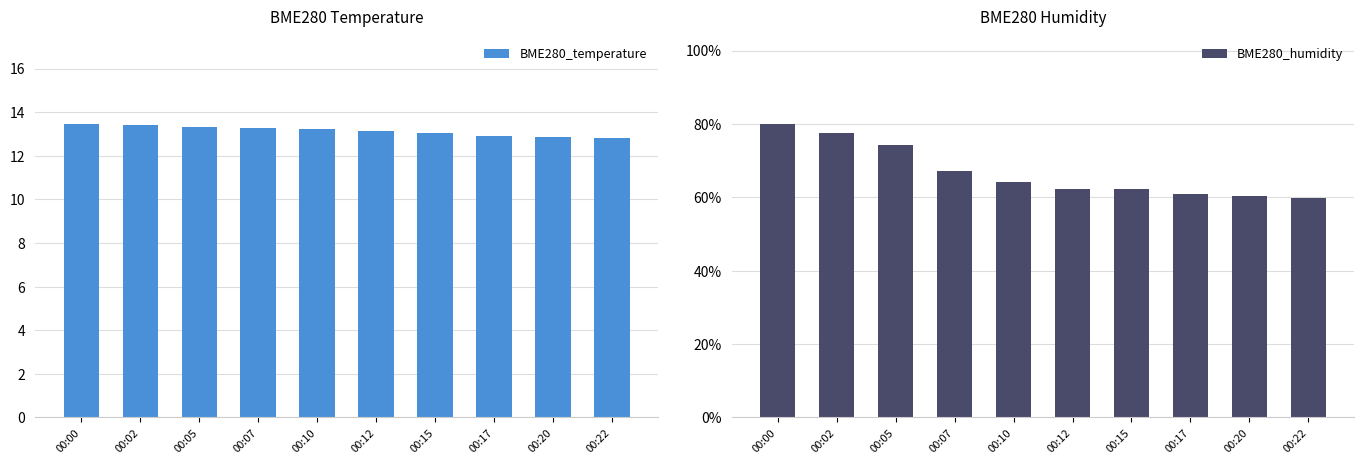

What is the value of the BME280_humidity bar at the 2nd from the left?

77.6